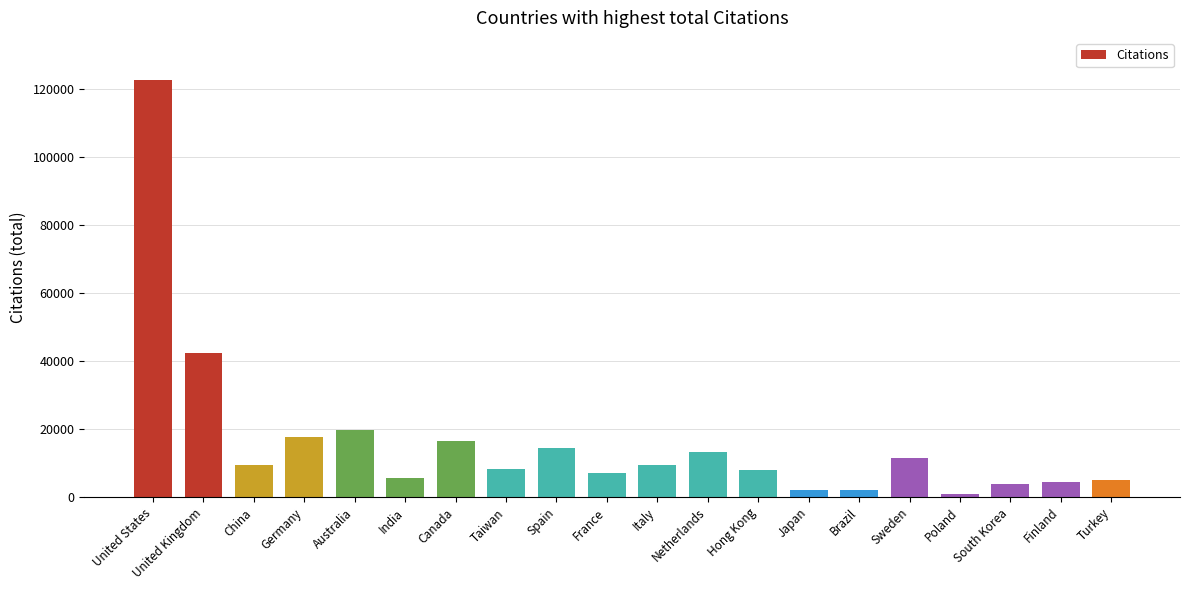

What is the average value?

16231